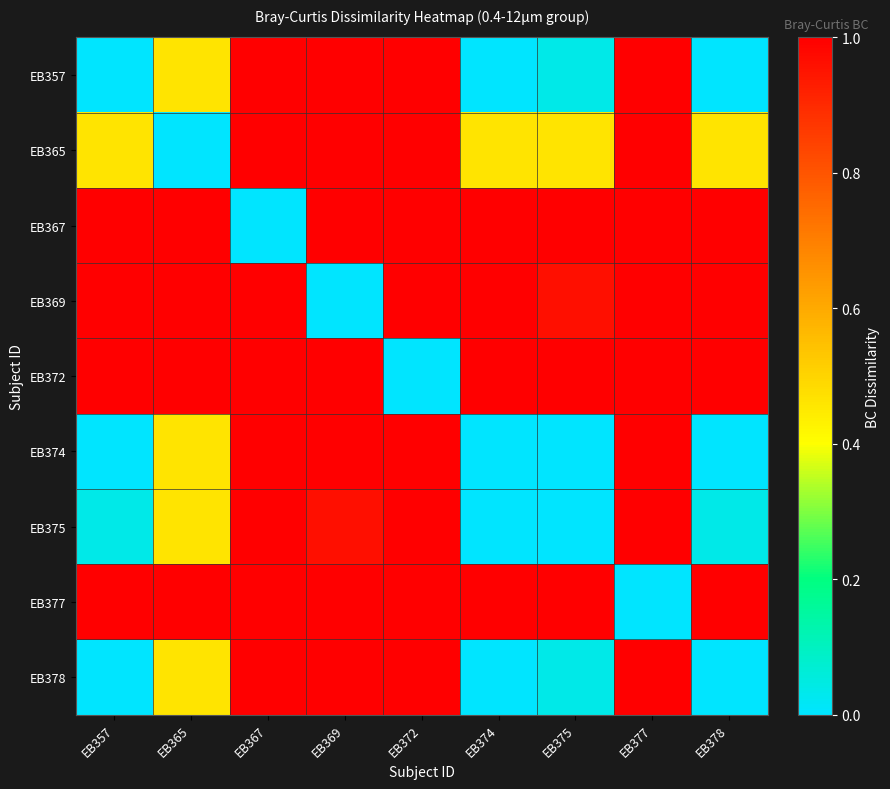

What is the maximum value shown in the chart?

1.0